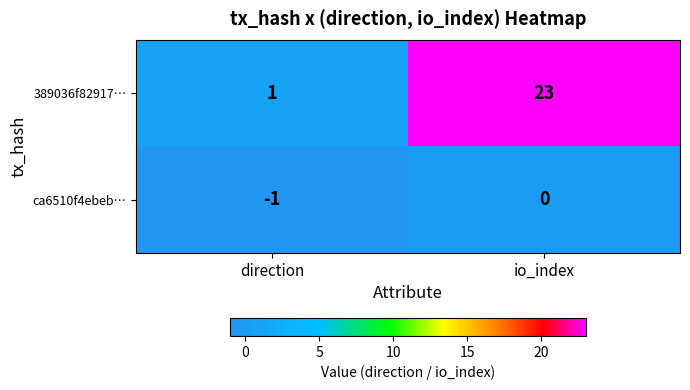

What is the difference between the maximum and minimum values in the 389036f82917… series?

22